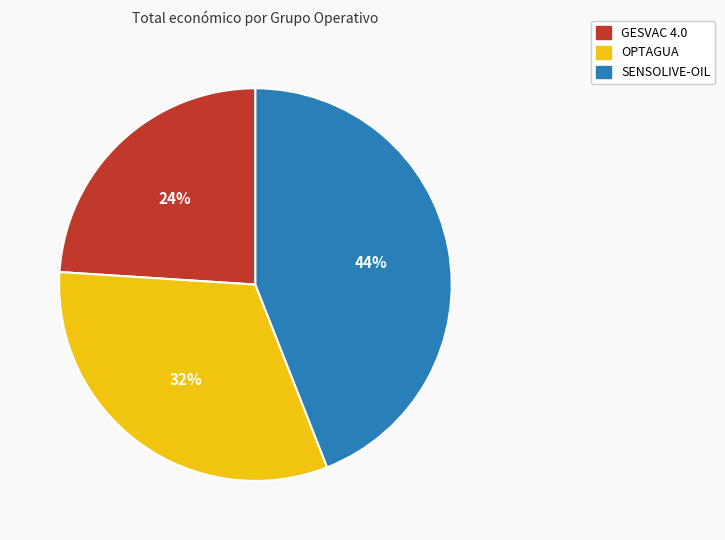

Count the number of slices in the pie.

3